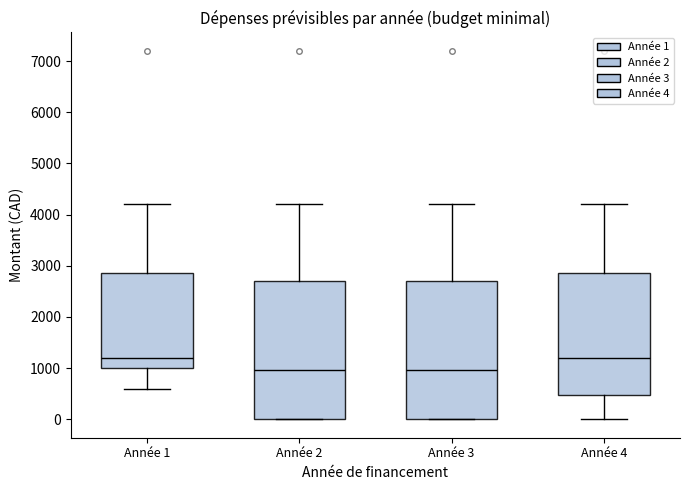

Where does the upper whisker of the box for Année 3 end on the y-axis? The values are not printed on the chart, so give them approximately, as read against the axis.

4200